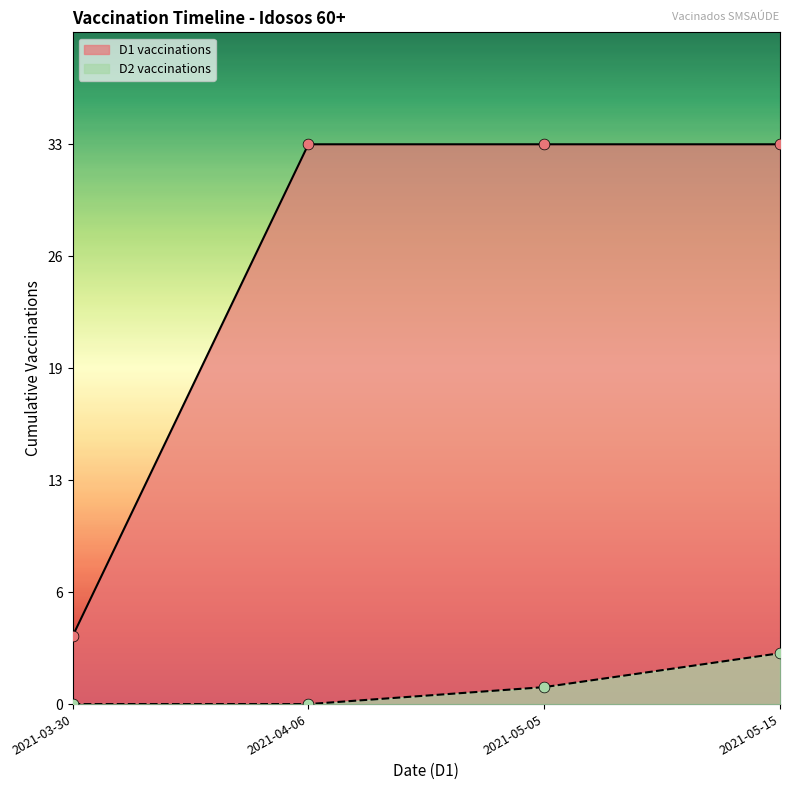

What are all the series names shown in the legend?

D1 vaccinations, D2 vaccinations